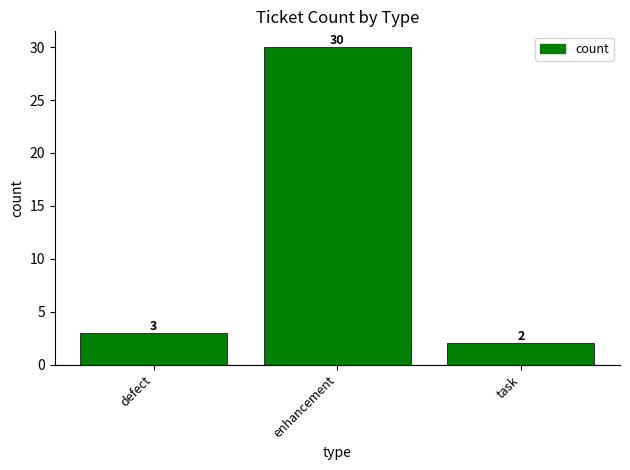

How many distinct data groups are displayed?

1